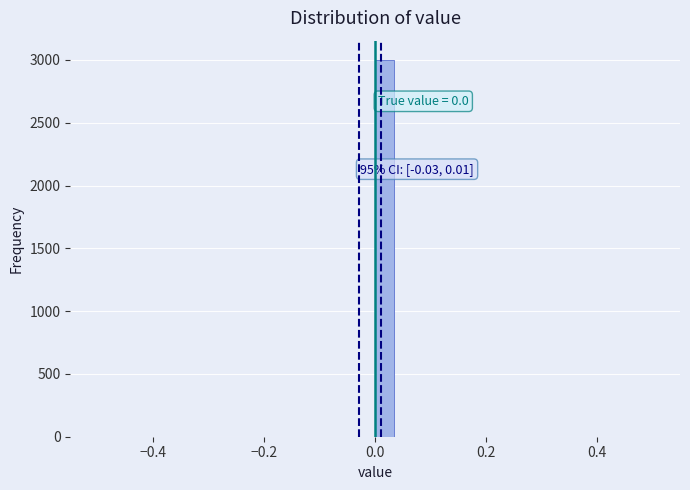

Around what value on the x-axis is the tallest bar? Give the approximate position of its centre, as read against the axis.

0.02